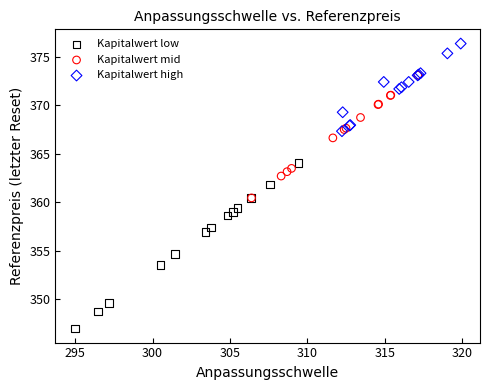

Which series contains the lowest Y value?

Kapitalwert low